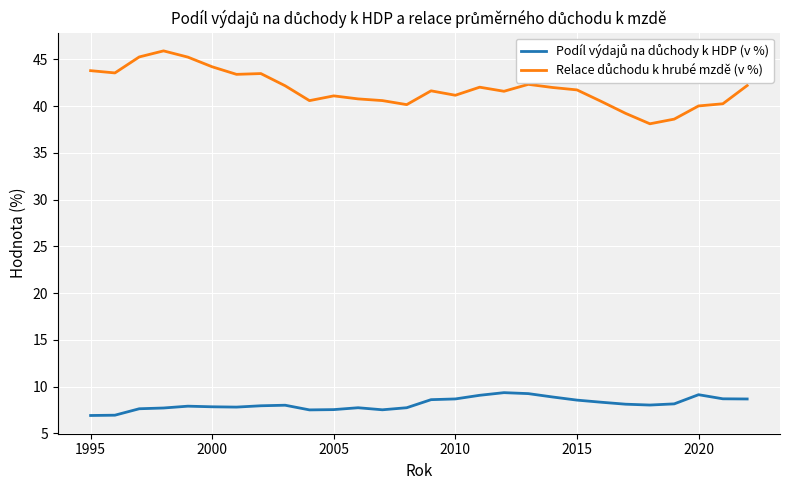

What is the minimum value shown in the chart?

6.9